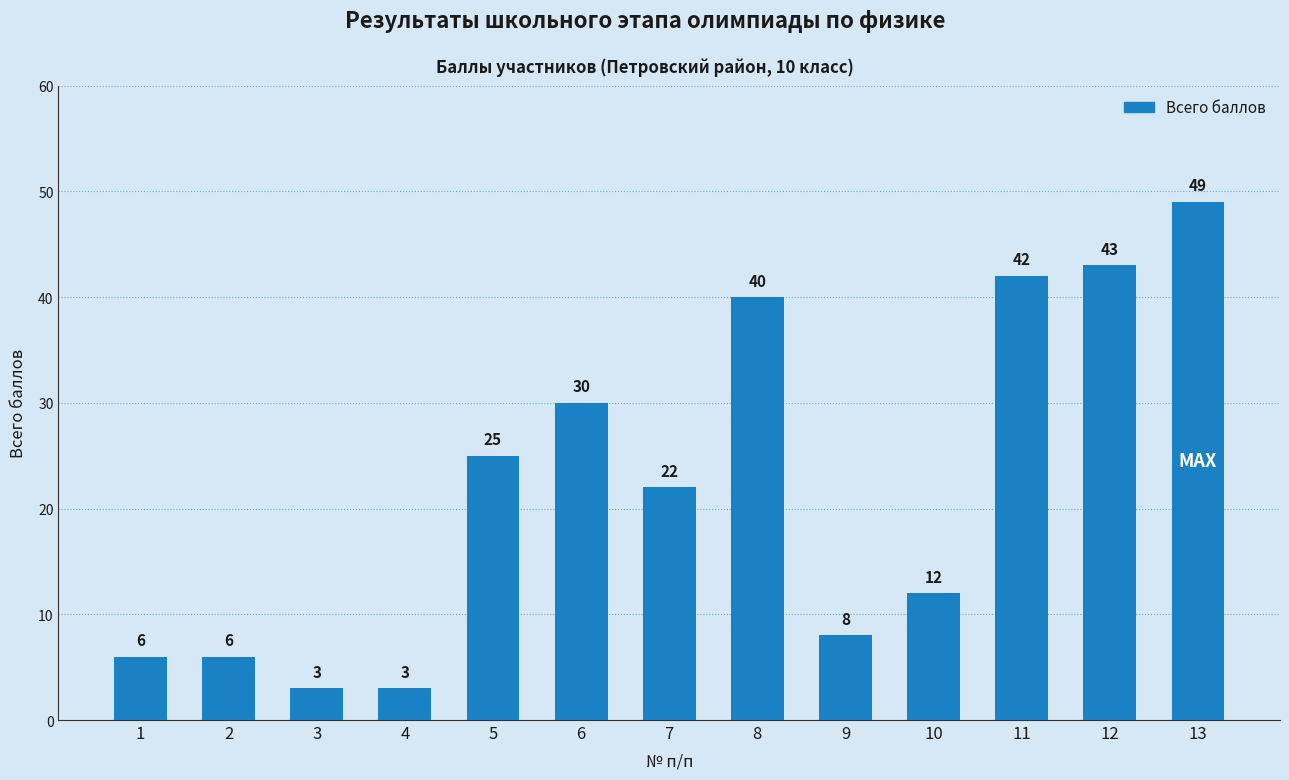

The chart shows a value of 25 at 5. True or false?

True